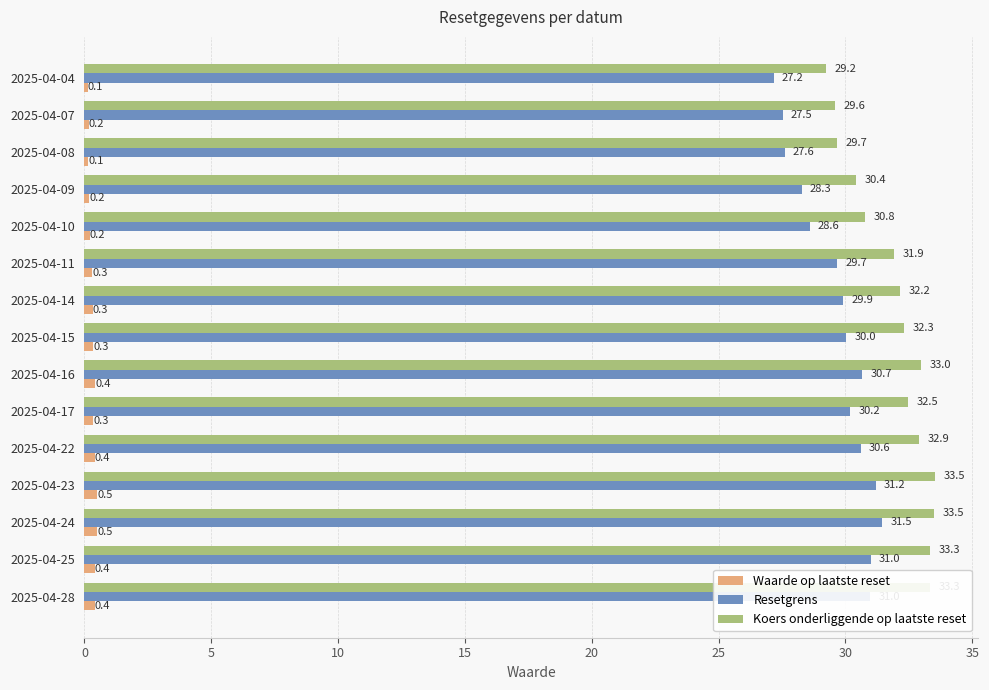

How many data points does each series have?

15